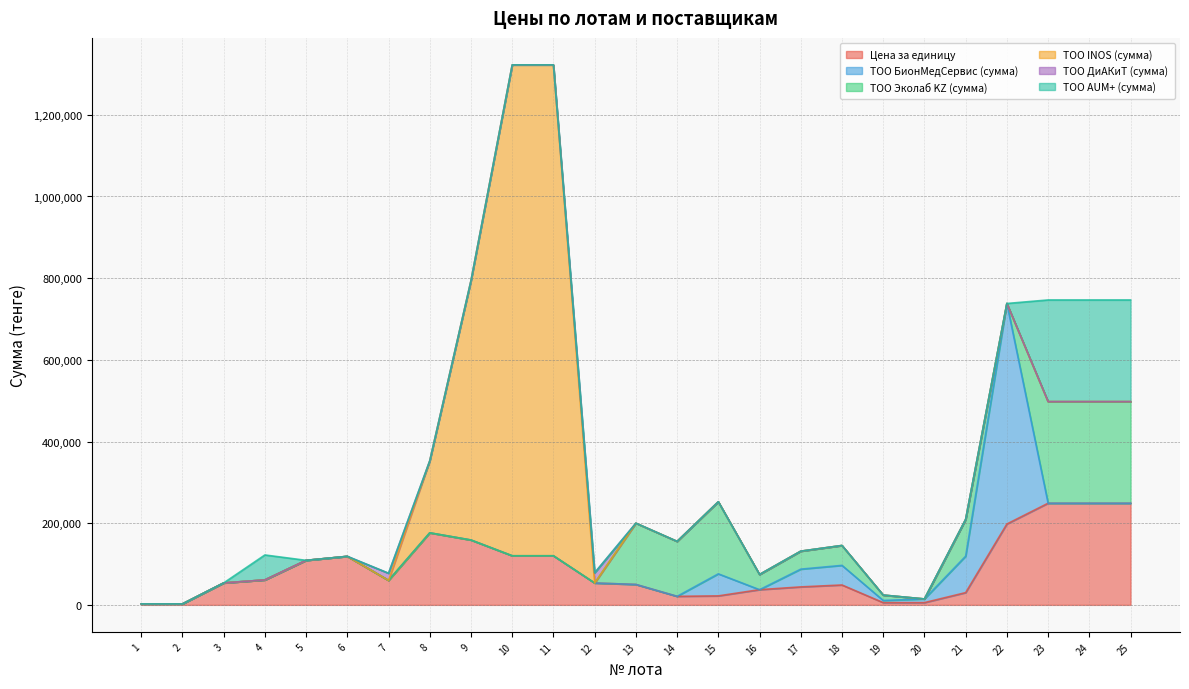

Which series has the largest total across all categories?

ТОО INOS (сумма)